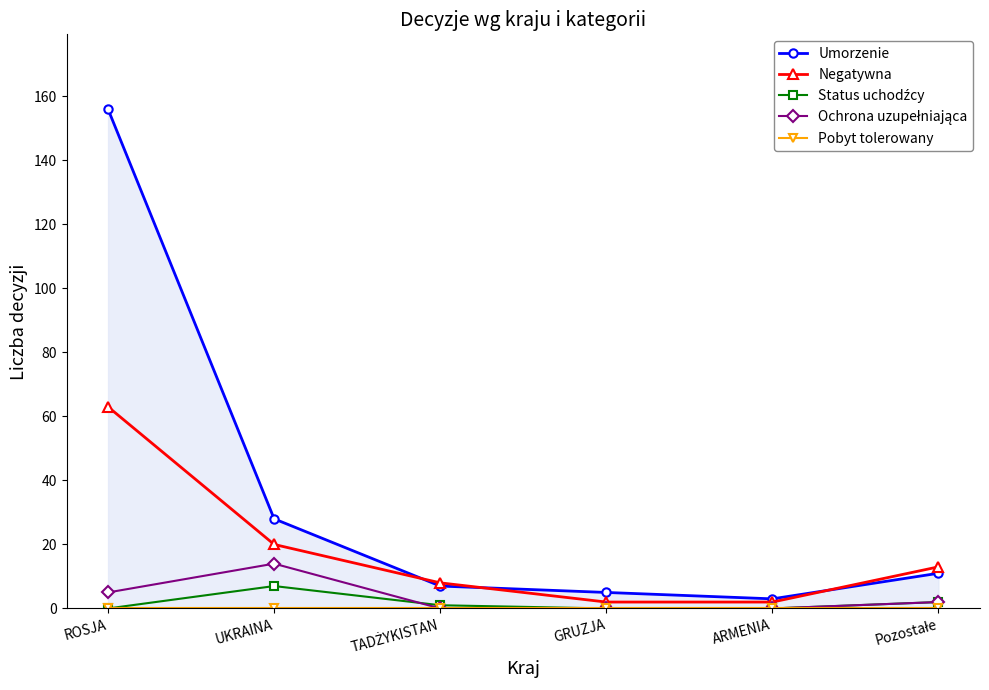

Is it true that Negatywna equals 20 at UKRAINA?

True